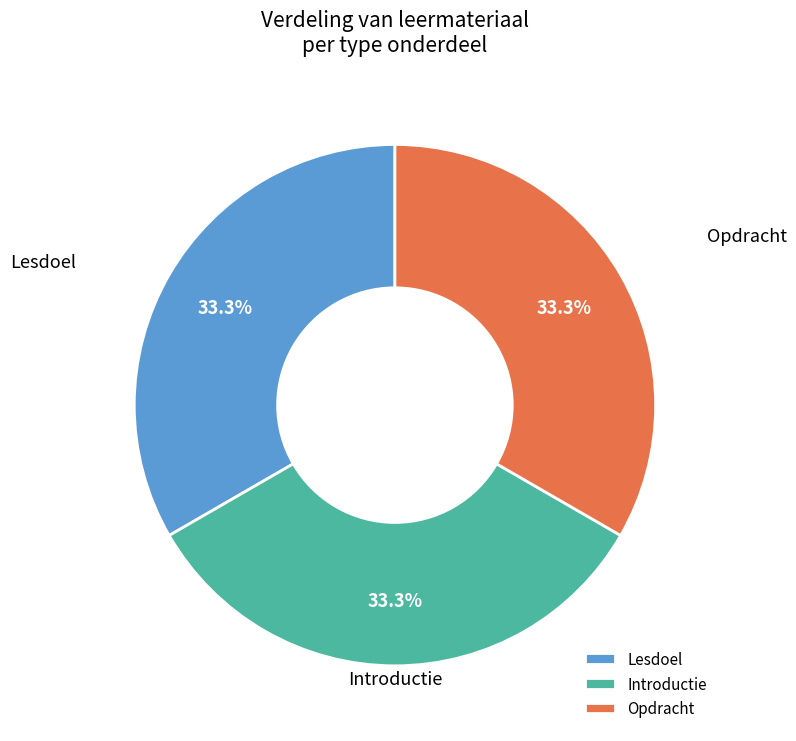

Approximately how many times larger is the value at Introductie compared to Opdracht?

1.0